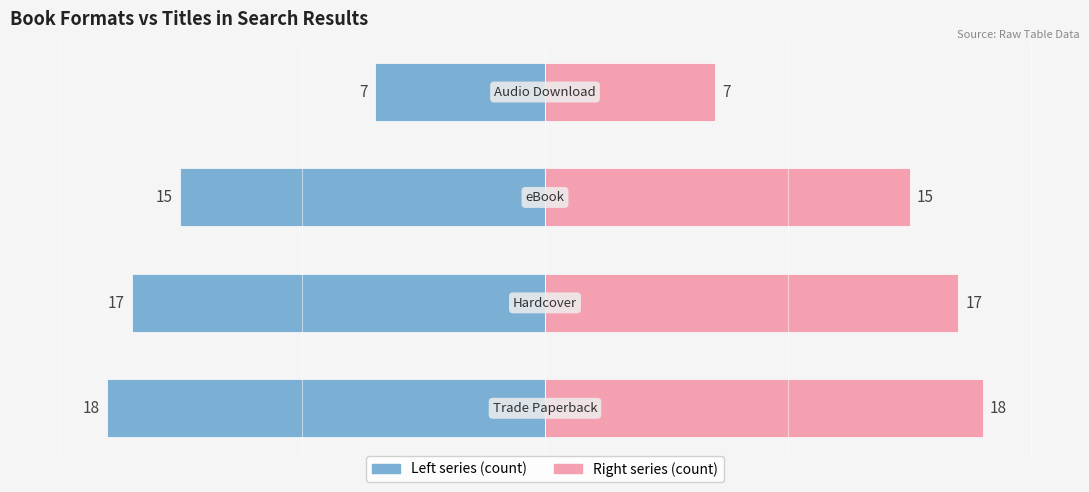

Does the chart contain stacked bars?

No